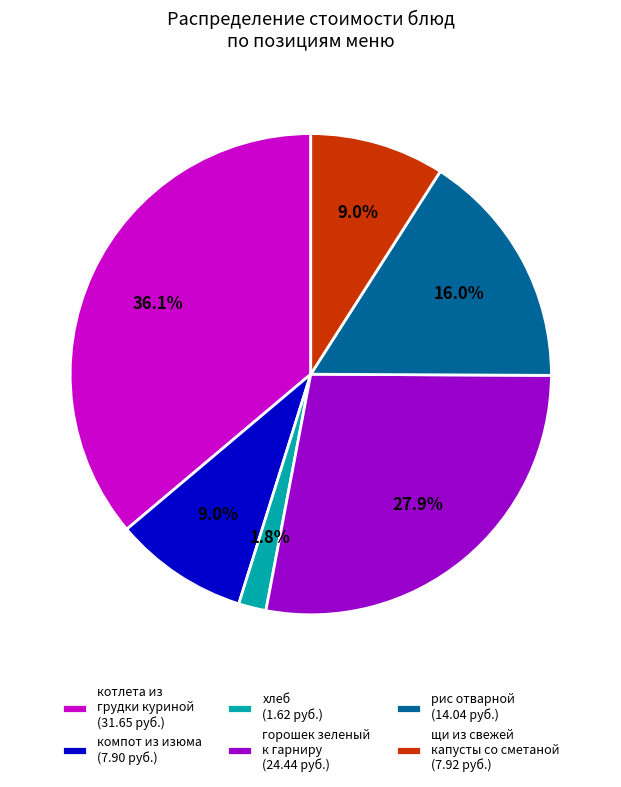

Is there a majority slice in this chart?

No